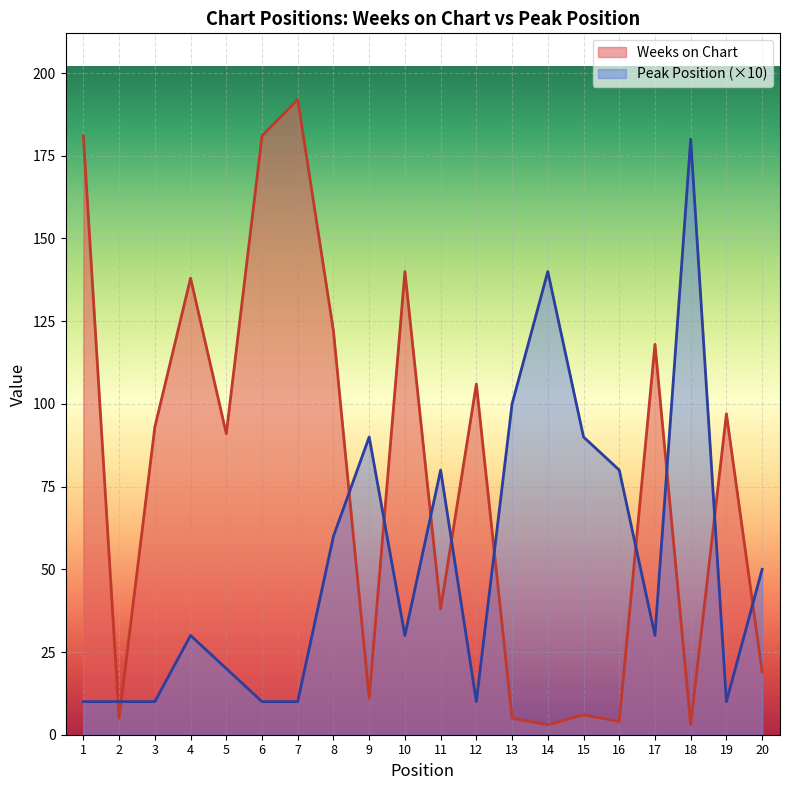

What is the minimum value shown in the chart?

3